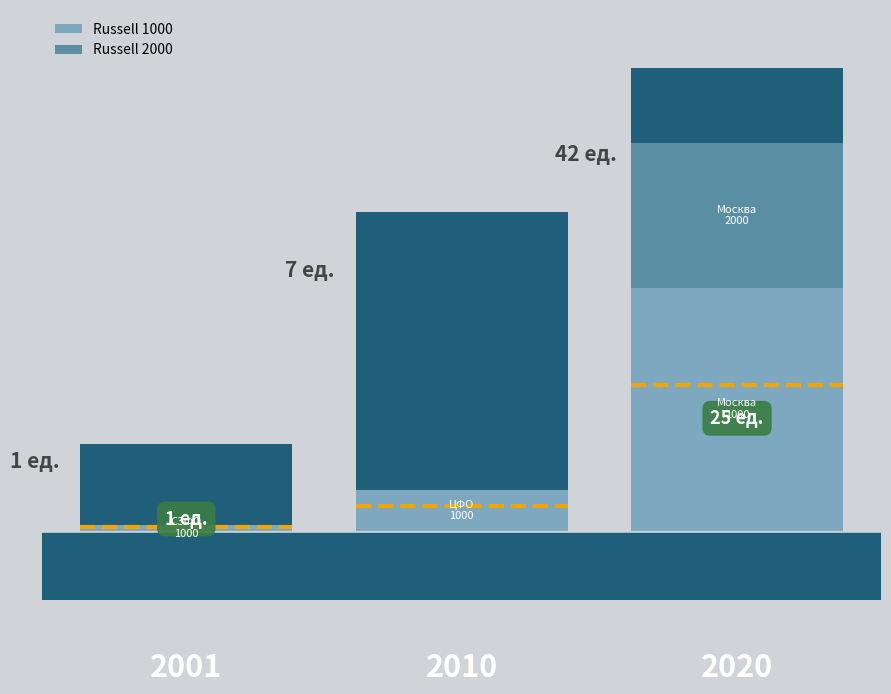

How many data points in Russell 2000 are above 0?

1